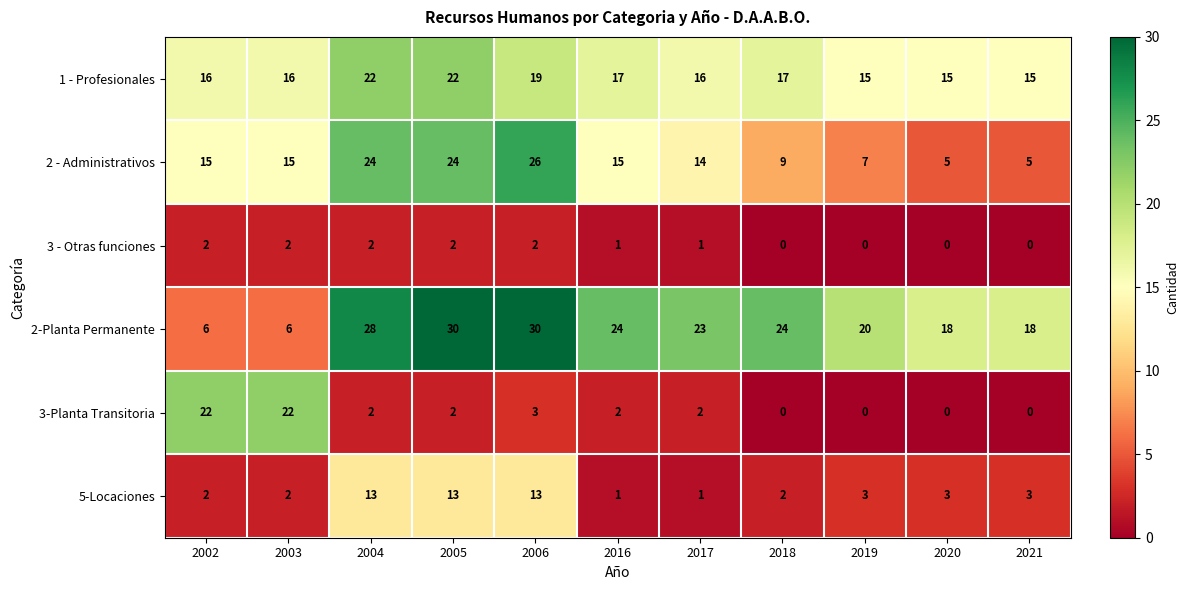

What is the difference between the maximum and minimum values in the 2 - Administrativos series?

21